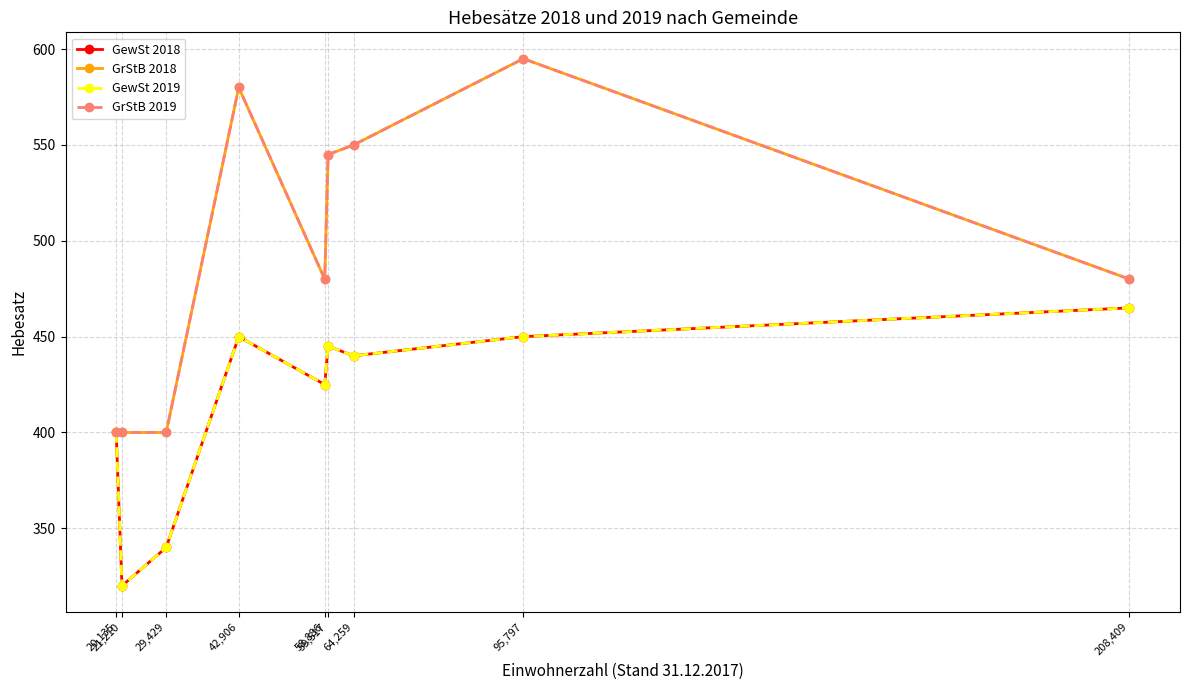

Does the chart have visible grid lines?

Yes